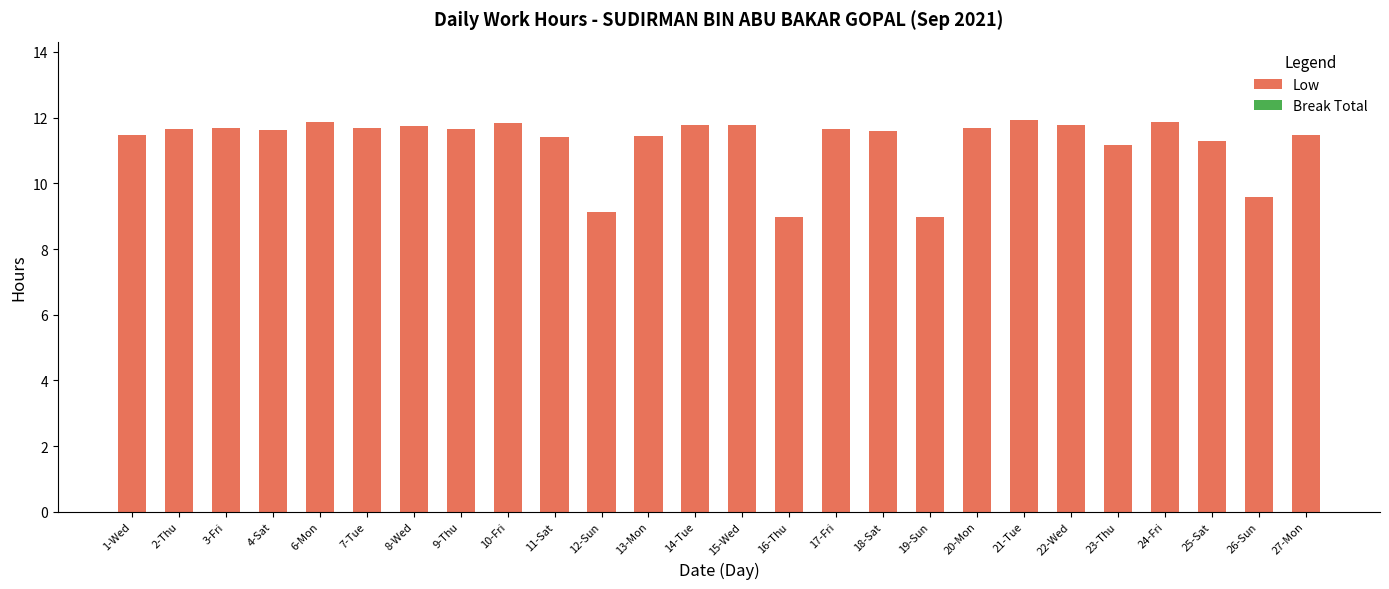

True or false: the data shows 20.2 at 10-Fri.

False